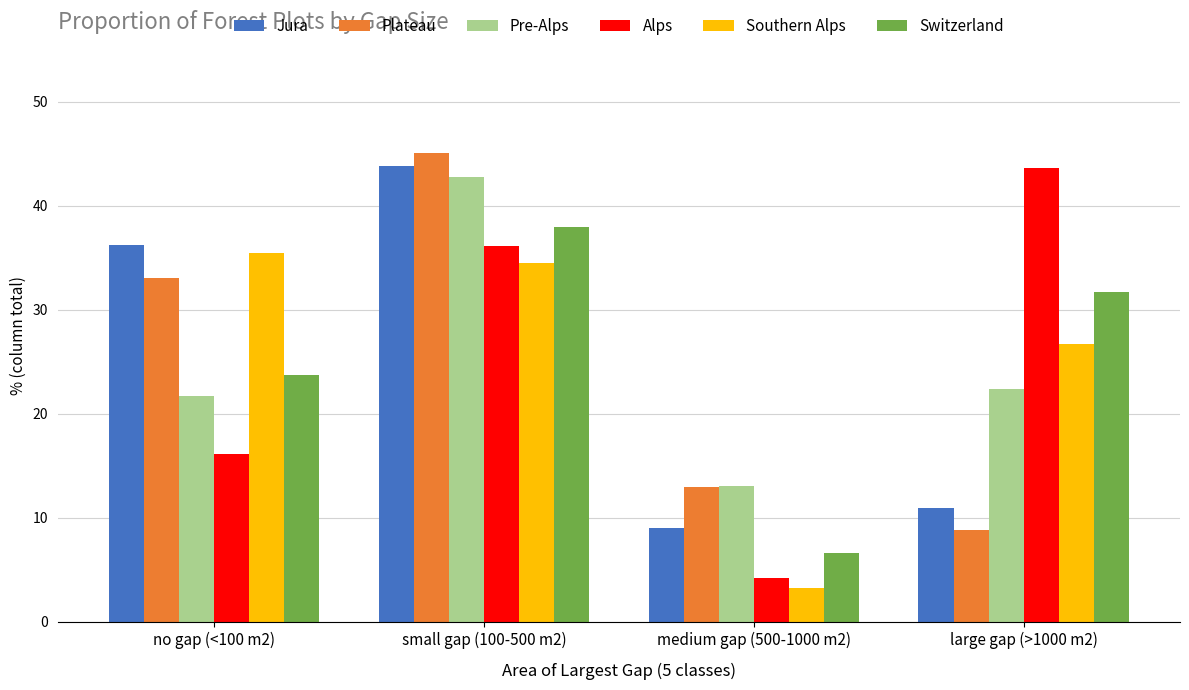

At which category is the sum across all series the highest?

small gap (100-500 m2)